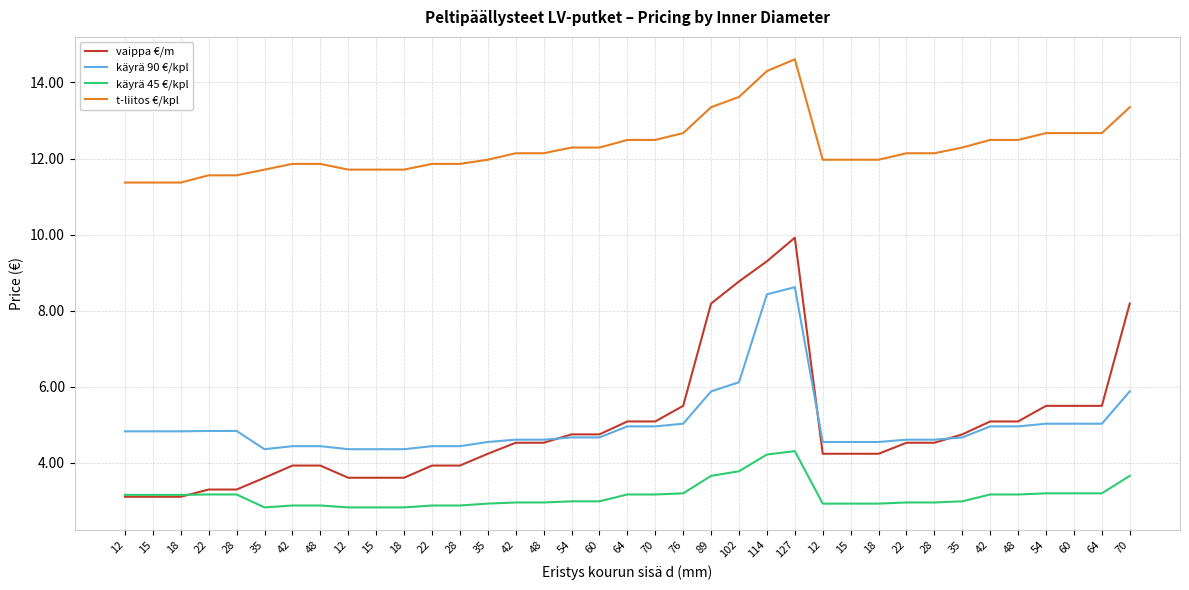

What are all the series names shown in the legend?

vaippa €/m, käyrä 90 €/kpl, käyrä 45 €/kpl, t-liitos €/kpl